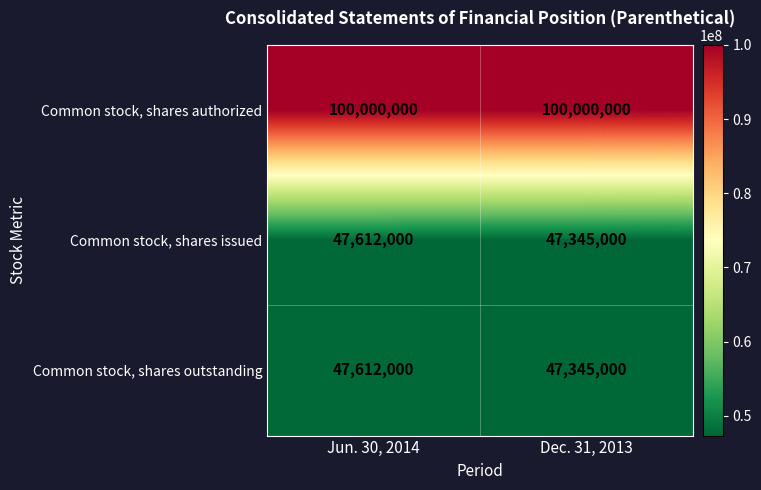

Is the value of Common stock, shares outstanding at Jun. 30, 2014 greater than the value of Common stock, shares authorized at Dec. 31, 2013?

No